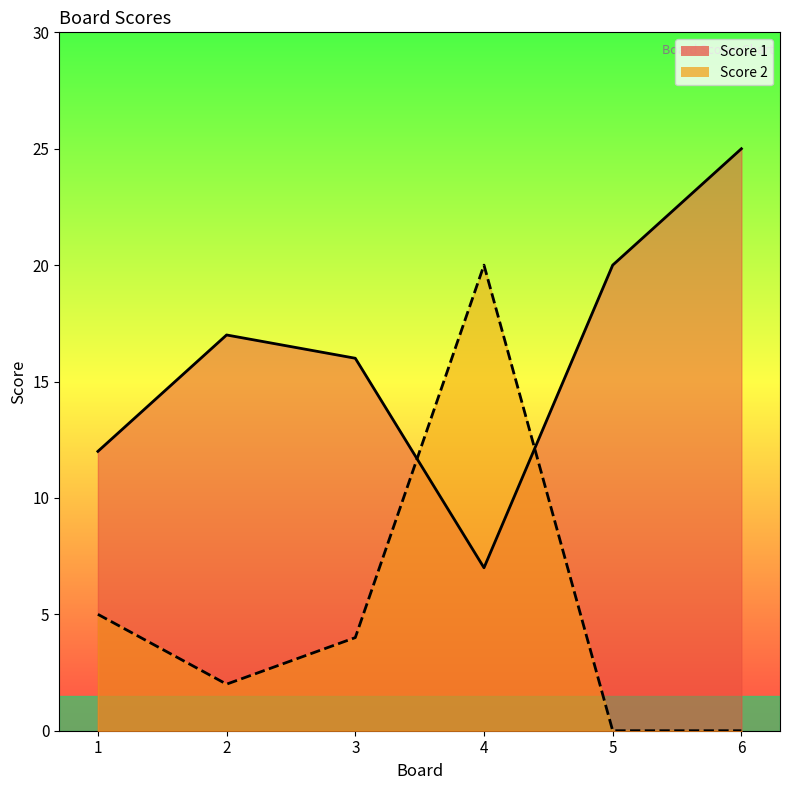

What is the value of the Score 1 point at the 1st from the left?

12